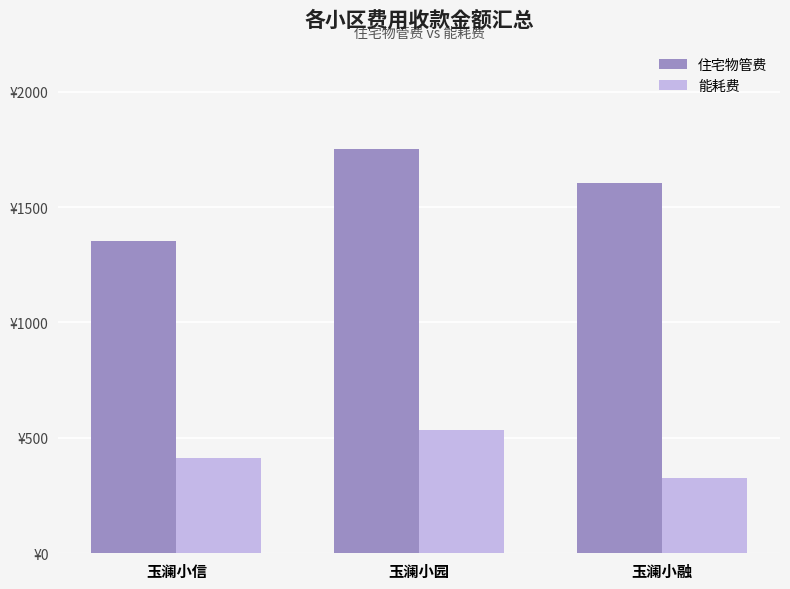

What is the smallest value displayed?

326.8